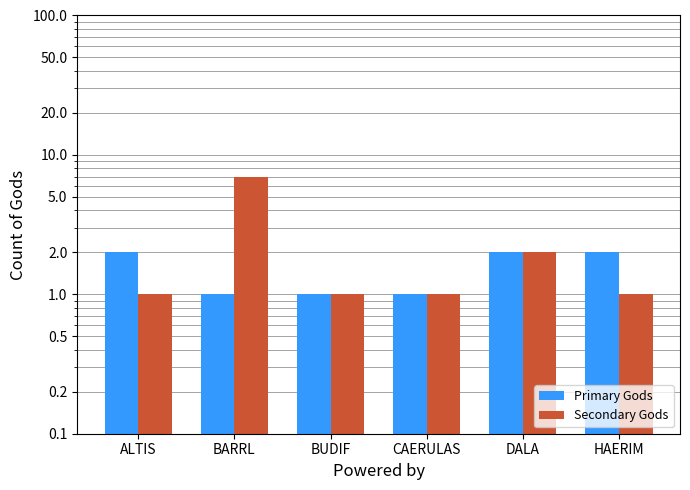

At how many categories does at least one series exceed 4?

1